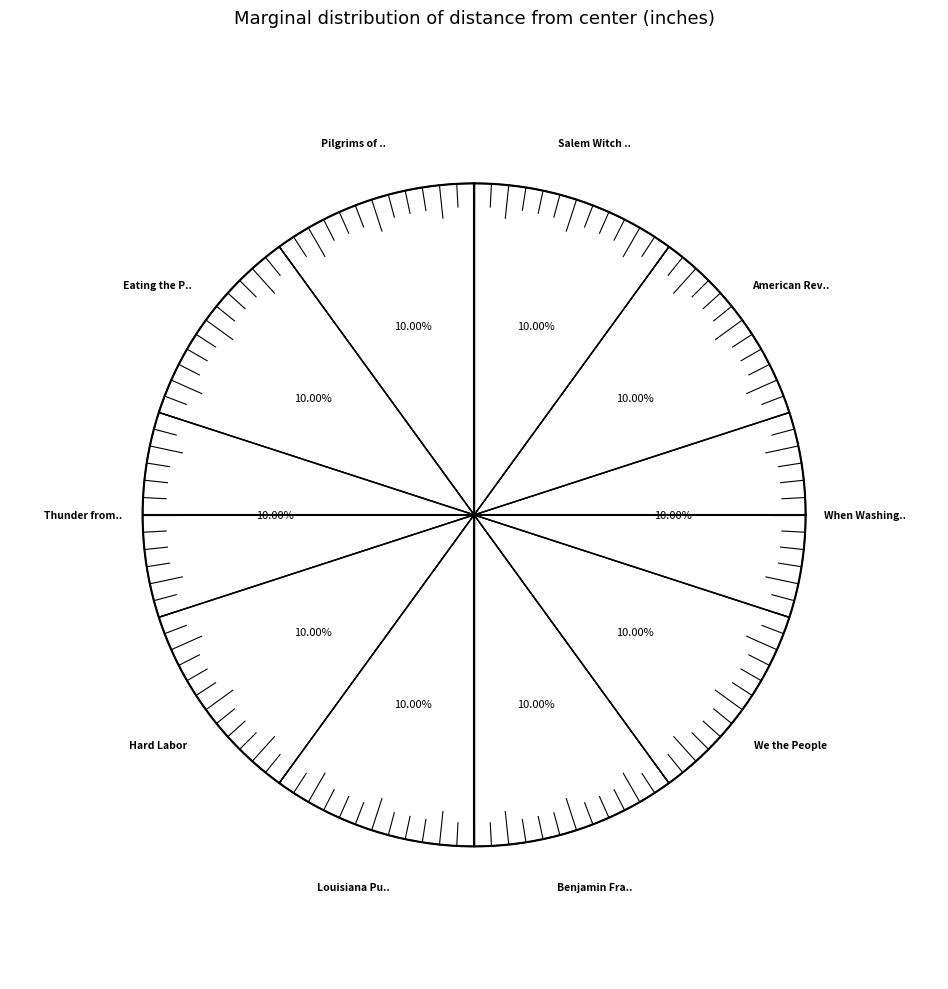

Is Hard Labor the majority of the pie?

No